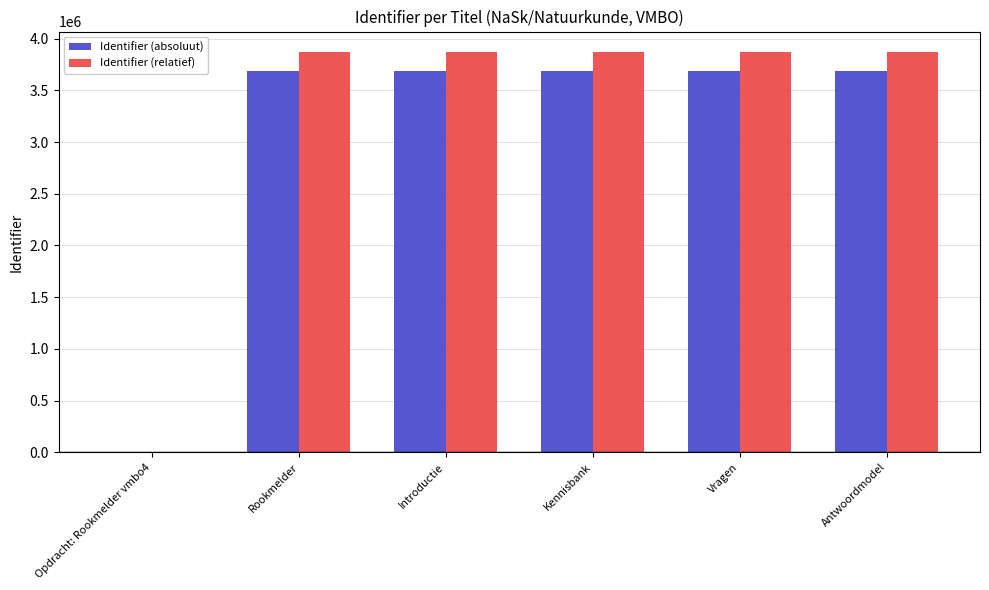

What is the greatest value displayed?

3874520.0